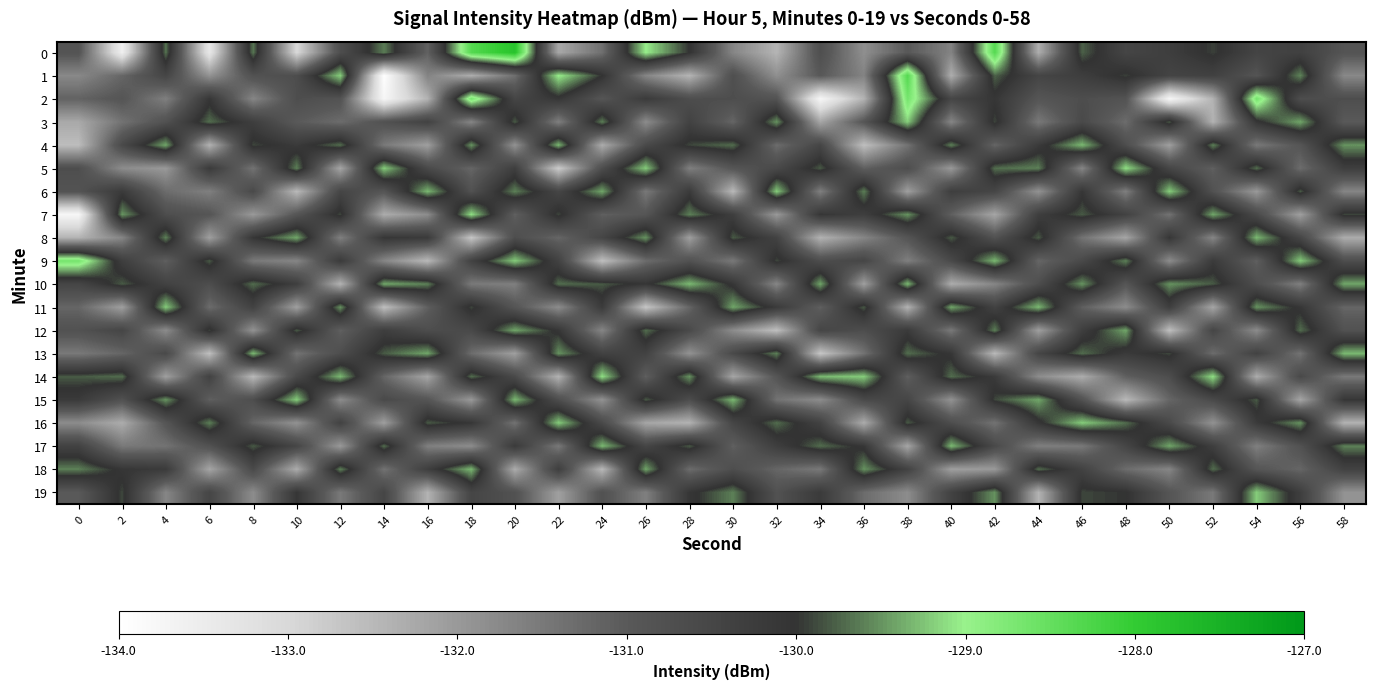

What is the total value across all series at 34?

-2619.4